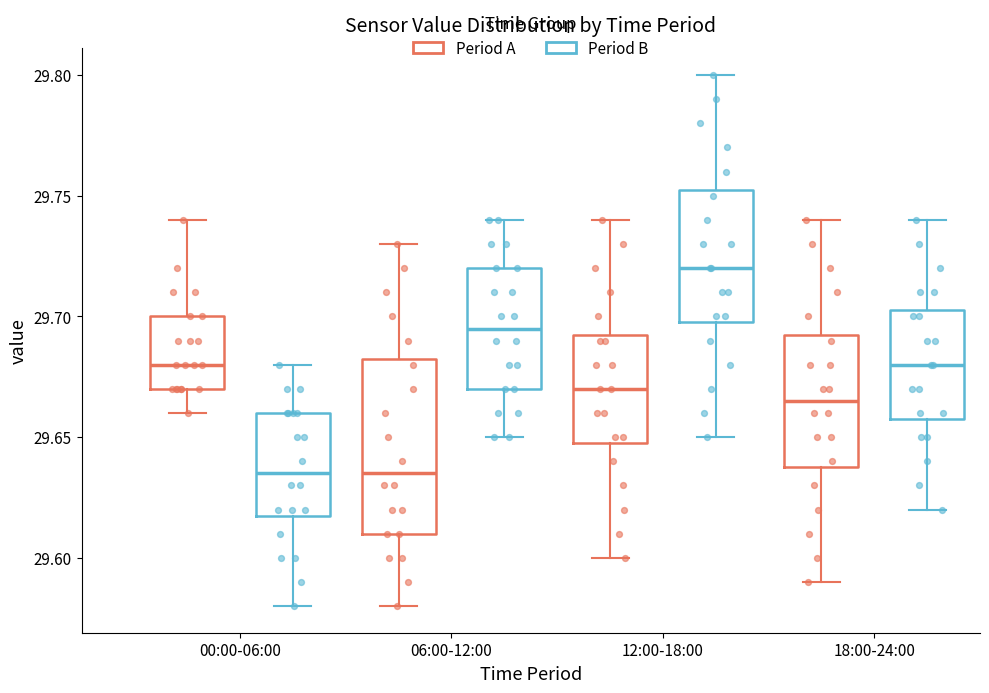

Which box has the highest median line?

12:00-18:00 (Period B)